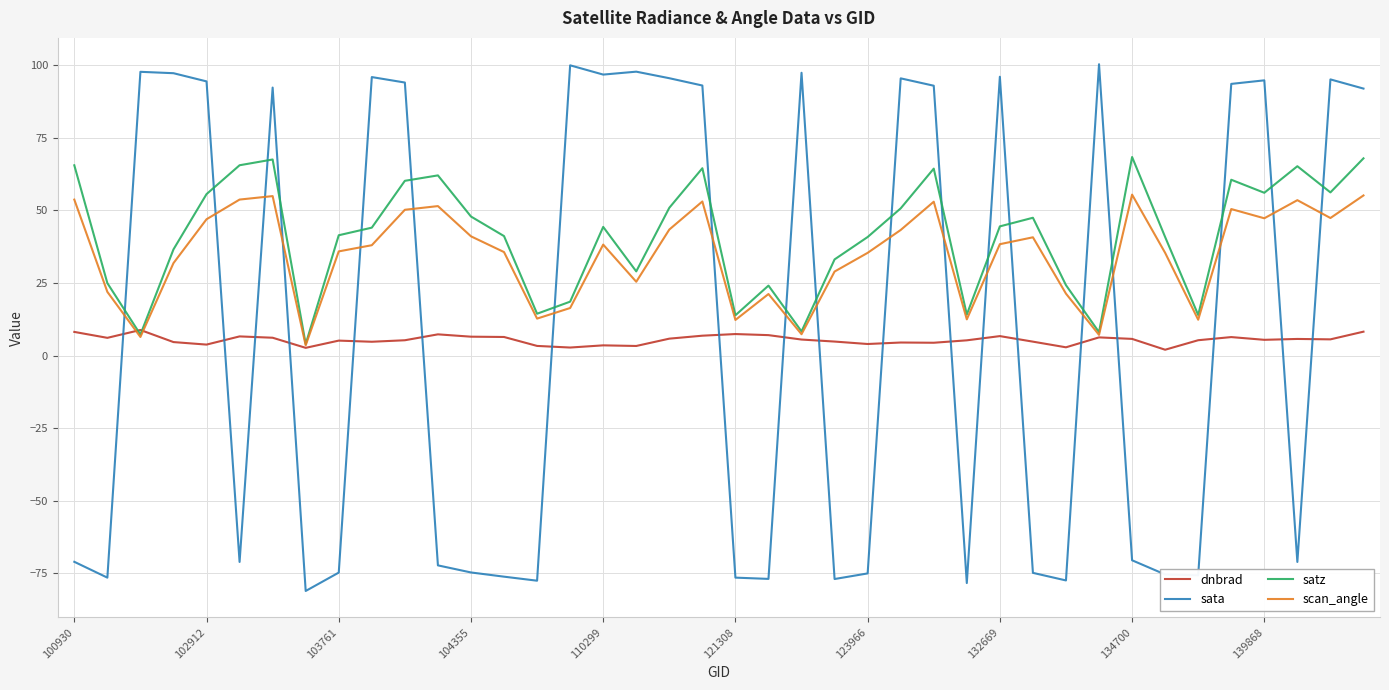

True or false: sata and dnbrad intersect in this chart.

True